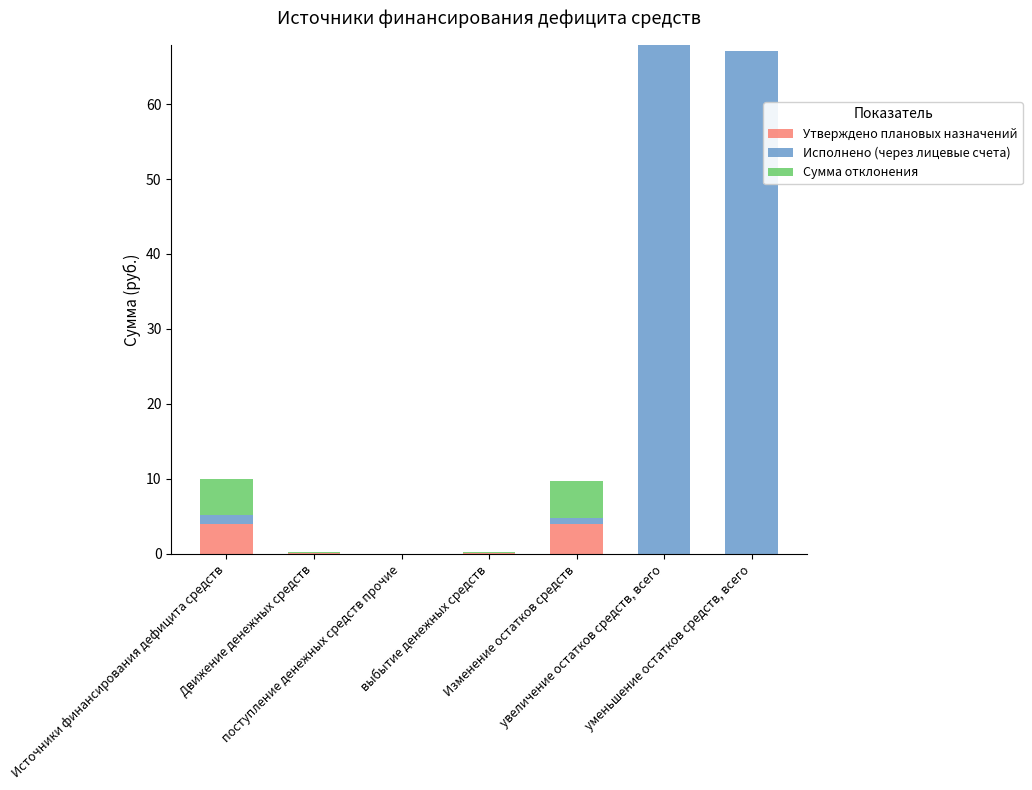

What is the sum of all Утверждено плановых назначений values?

8.1